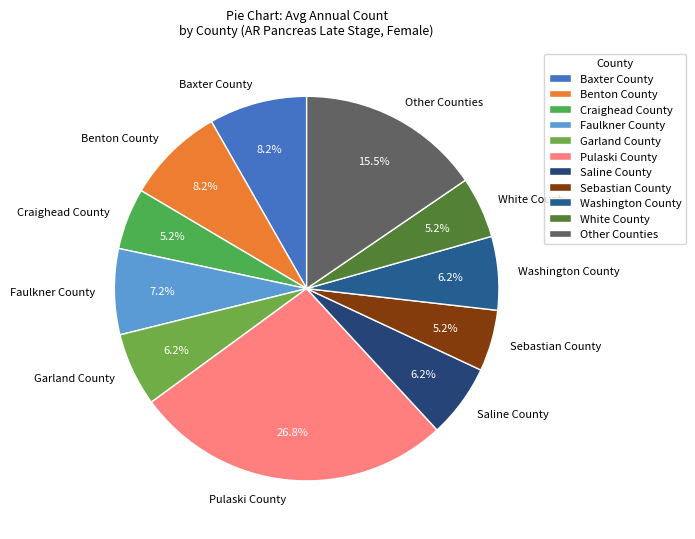

Which category has the biggest portion of the pie?

Pulaski County